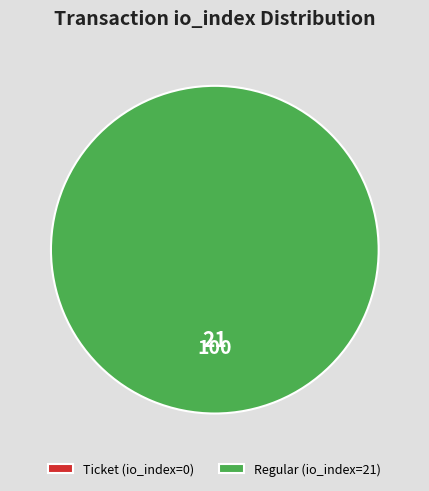

Is there any slice that represents more than half of the pie?

Yes